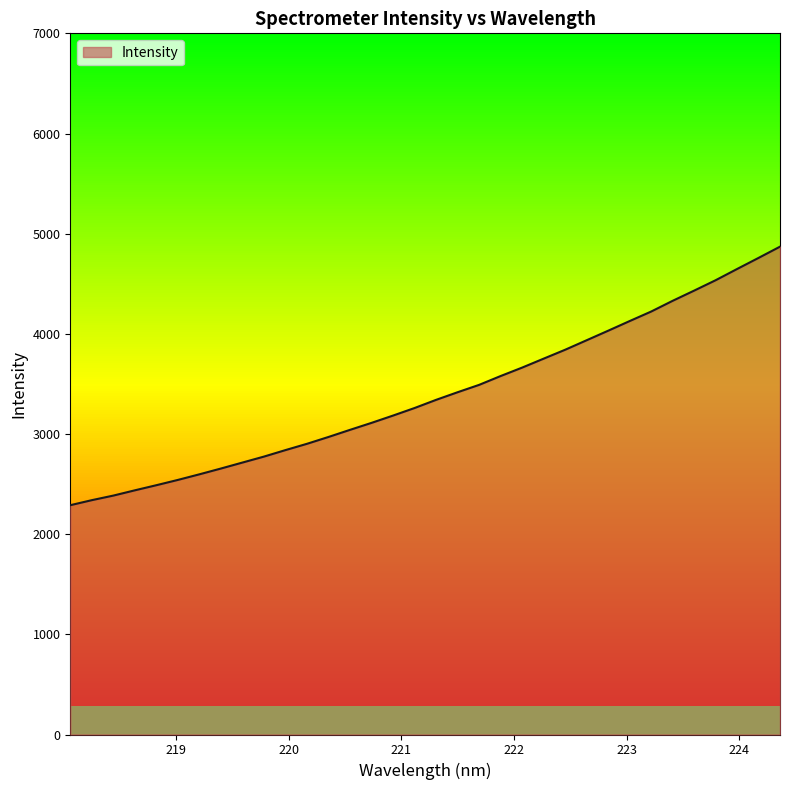

List the labels in order of value, largest first.

224.3616, 224.1709, 223.9802, 223.7895, 223.5987, 223.408, 223.2172, 223.0264, 222.8355, 222.6447, 222.4538, 222.263, 222.0721, 221.8812, 221.6902, 221.4993, 221.3083, 221.1174, 220.9264, 220.7354, 220.5444, 220.3533, 220.1623, 219.9712, 219.7801, 219.589, 219.3979, 219.2067, 219.0156, 218.8244, 218.6332, 218.442, 218.2508, 218.0596